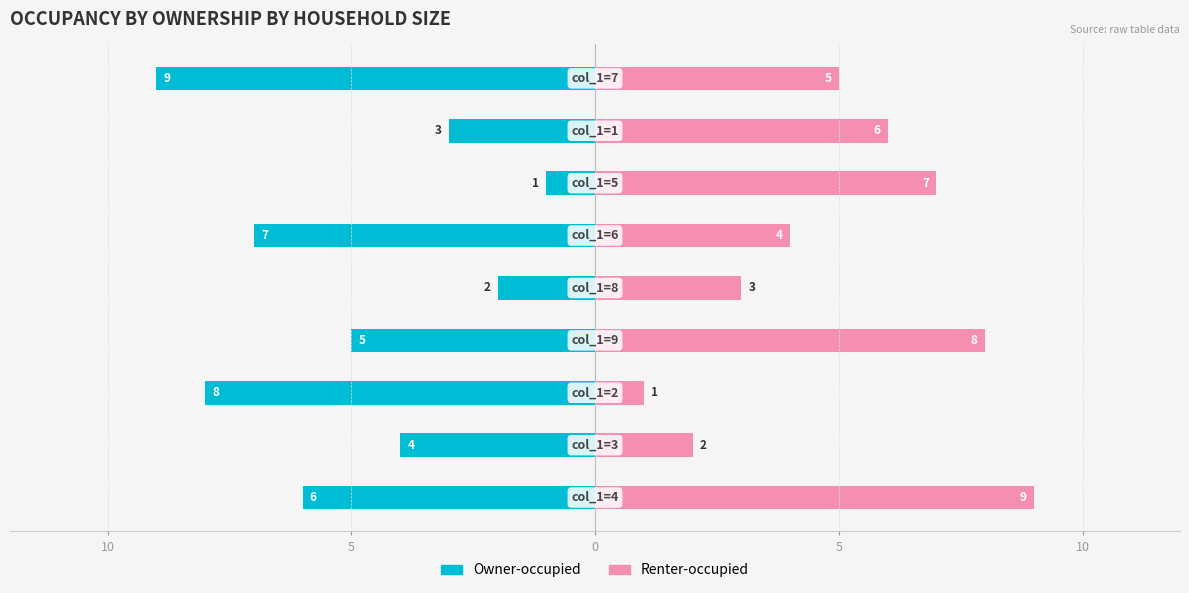

What is the label of the 8th bar from the right?

5